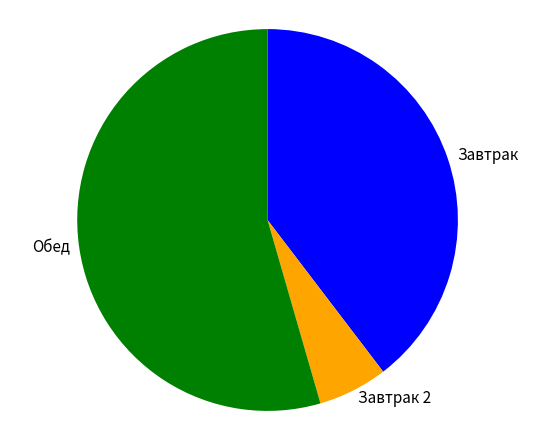

Which has a higher value, Завтрак 2 or Завтрак?

Завтрак